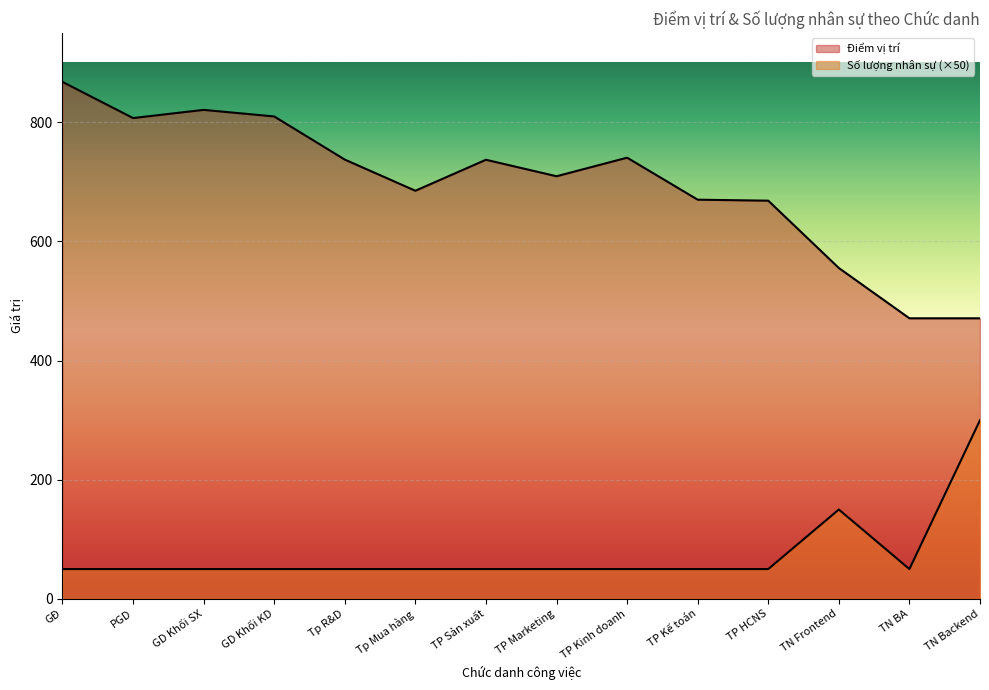

What is the label of the 8th point from the right?

TP Sản xuất